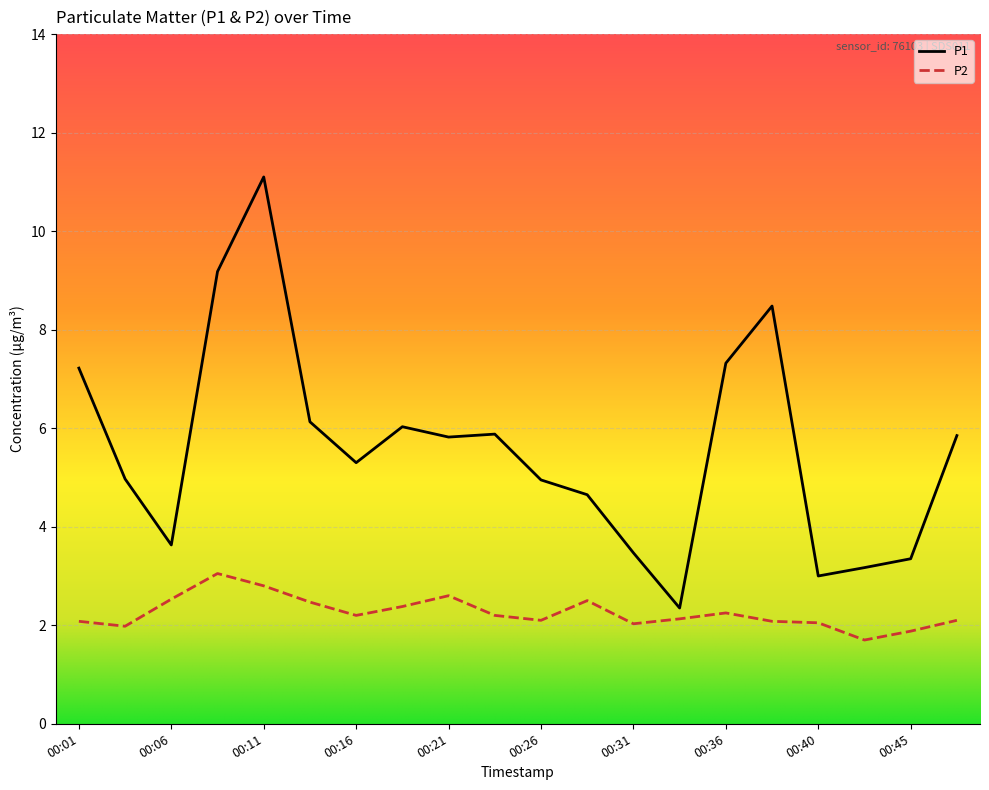

Which series has the largest total across all categories?

P1